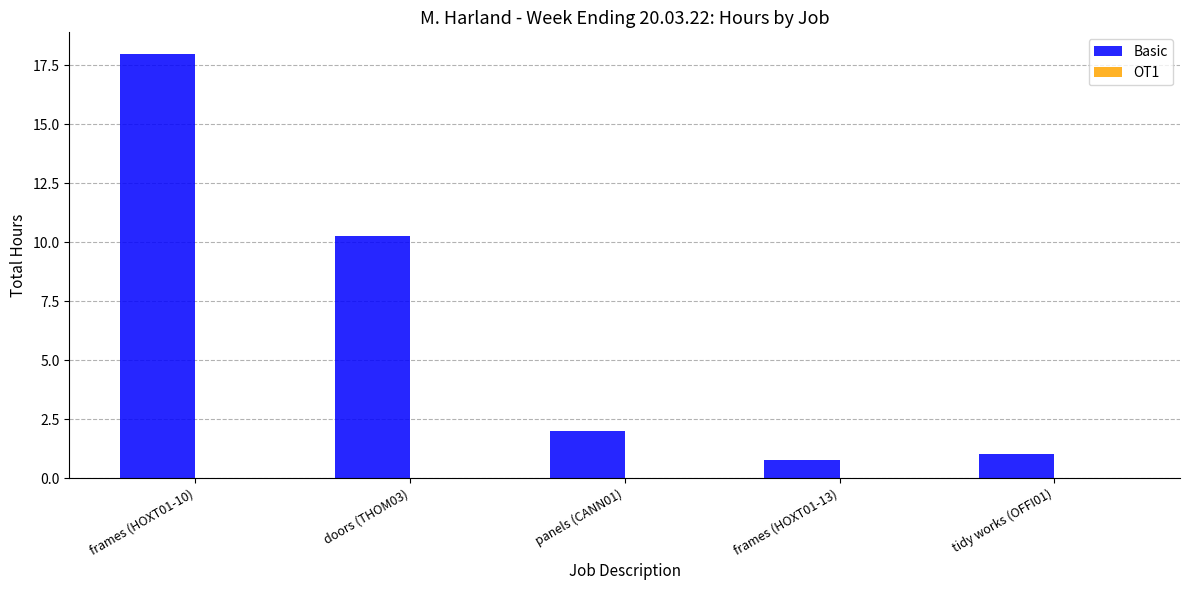

What is the label of the 4th bar from the left?

frames (HOXT01-13)